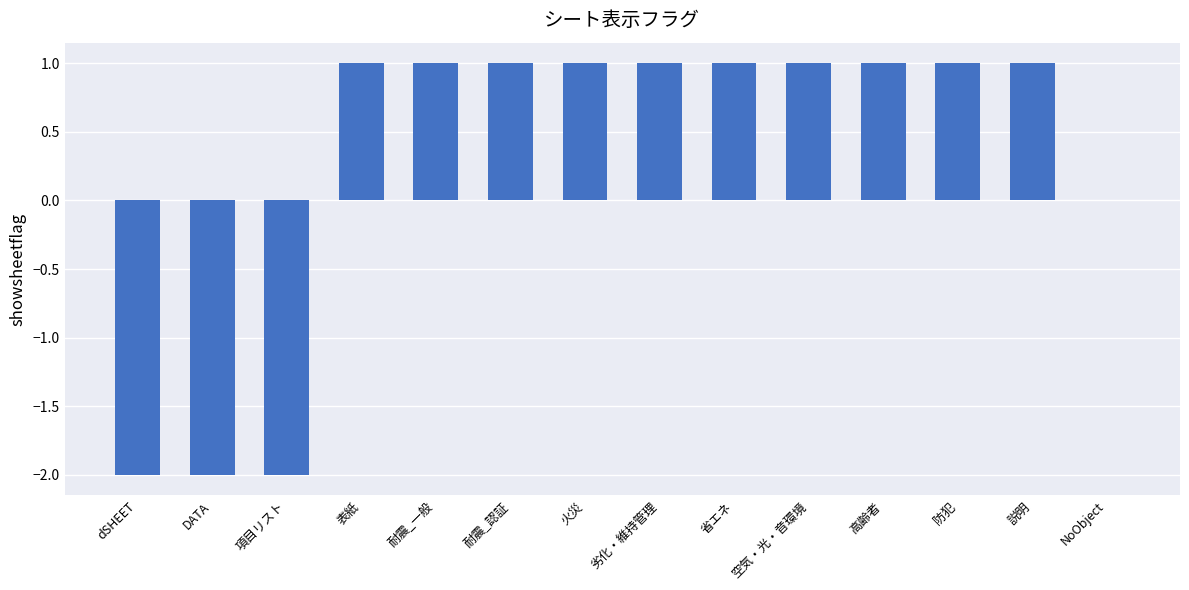

Between 項目リスト and 高齢者, which is larger?

高齢者